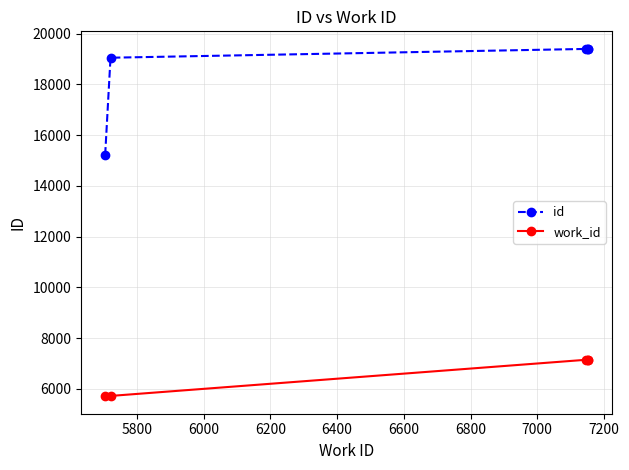

True or false: id and work_id intersect in this chart.

False